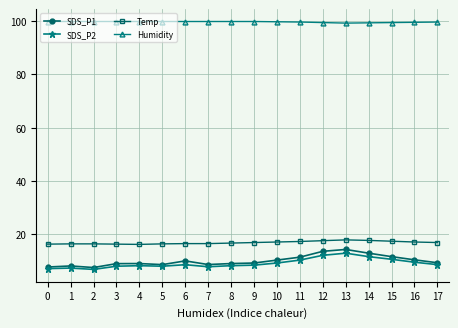

Which series changed the most between 10 and 12?

SDS_P1